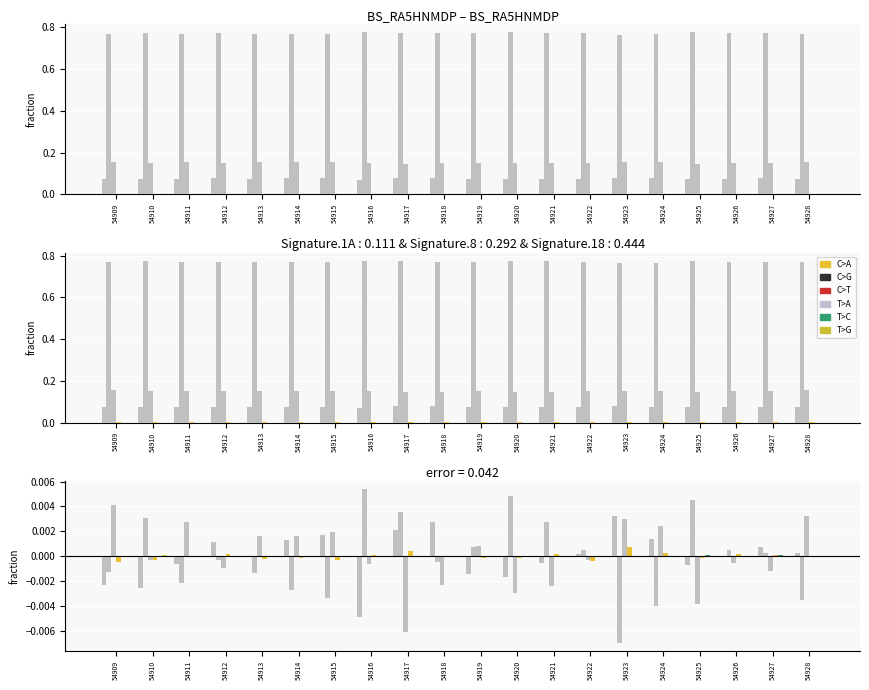

Reading left to right, extract all data points from this chart.

C>A: 54909=-0.0	54910=-0.0	54911=-0.0	54912=0.0	54913=-0.0	54914=0.0	54915=0.0	54916=-0.0	54917=0.0	54918=0.0	54919=-0.0	54920=-0.0	54921=-0.0	54922=0.0	54923=0.0	54924=0.0	54925=-0.0	54926=-0.0	54927=0.0	54928=0.0
C>G: 54909=-0.0	54910=0.0	54911=-0.0	54912=-0.0	54913=-0.0	54914=-0.0	54915=-0.0	54916=0.0	54917=0.0	54918=-0.0	54919=0.0	54920=0.0	54921=0.0	54922=0.0	54923=-0.0	54924=-0.0	54925=0.0	54926=0.0	54927=0.0	54928=-0.0
C>T: 54909=0.0	54910=-0.0	54911=0.0	54912=-0.0	54913=0.0	54914=0.0	54915=0.0	54916=-0.0	54917=-0.0	54918=-0.0	54919=0.0	54920=-0.0	54921=-0.0	54922=-0.0	54923=0.0	54924=0.0	54925=-0.0	54926=-0.0	54927=-0.0	54928=0.0
T>A: 54909=-0.0	54910=-0.0	54911=0.0	54912=0.0	54913=-0.0	54914=-0.0	54915=-0.0	54916=0.0	54917=0.0	54918=0.0	54919=-0.0	54920=-0.0	54921=0.0	54922=-0.0	54923=0.0	54924=0.0	54925=-0.0	54926=0.0	54927=0.0	54928=-0.0
T>C: 54909=-0.0	54910=0.0	54911=-0.0	54912=-0.0	54913=0.0	54914=-0.0	54915=0.0	54916=-0.0	54917=0.0	54918=0.0	54919=-0.0	54920=-0.0	54921=-0.0	54922=-0.0	54923=-0.0	54924=-0.0	54925=0.0	54926=-0.0	54927=0.0	54928=0.0
T>G: 54909=-0.0	54910=0.0	54911=-0.0	54912=-0.0	54913=-0.0	54914=-0.0	54915=-0.0	54916=-0.0	54917=-0.0	54918=-0.0	54919=-0.0	54920=-0.0	54921=-0.0	54922=-0.0	54923=0.0	54924=-0.0	54925=-0.0	54926=-0.0	54927=-0.0	54928=-0.0